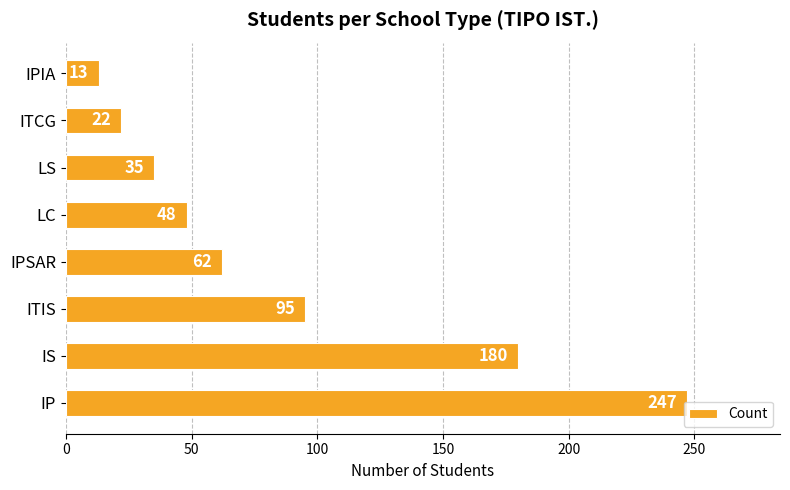

What is the change in value from IP to LC?

-199